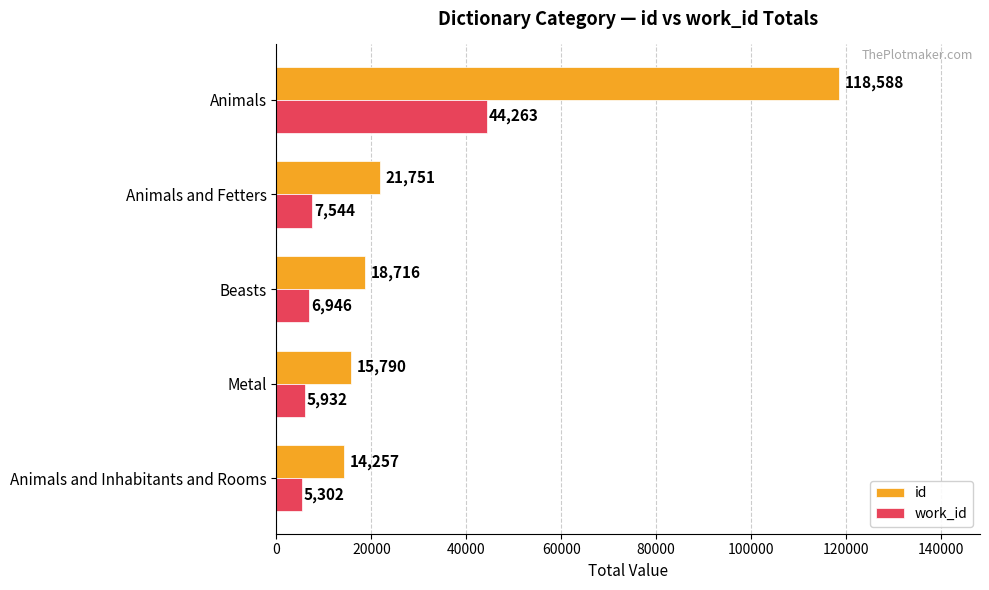

The id series shows 22764 at Animals and Inhabitants and Rooms. True or false?

False